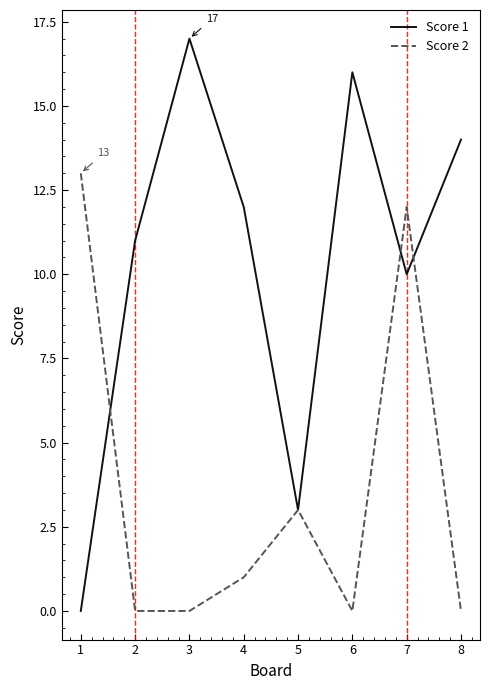

How many categories are shown in the chart?

8